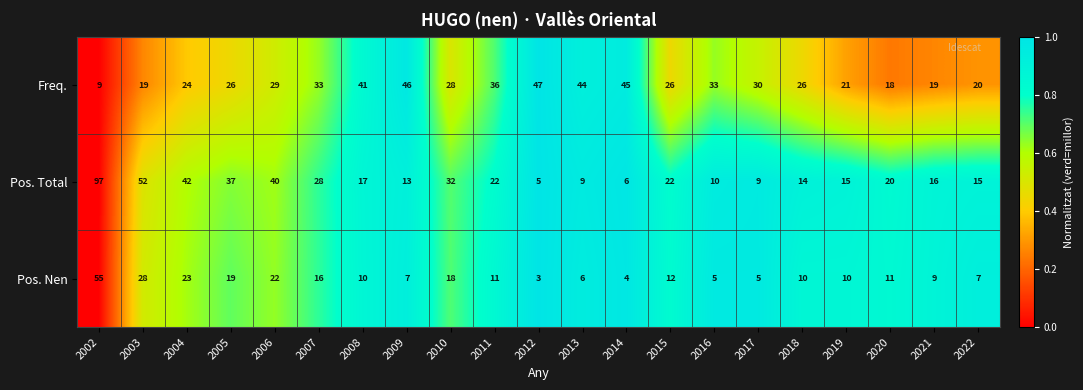

What is the difference between the maximum and minimum values in the Pos. Total series?

92